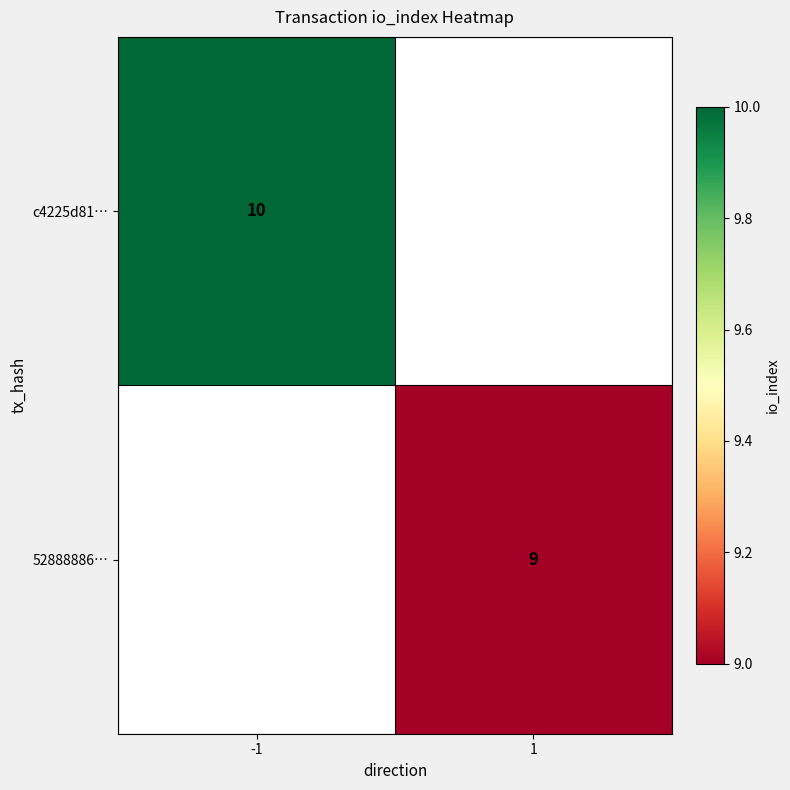

At how many categories does at least one series exceed 9?

1